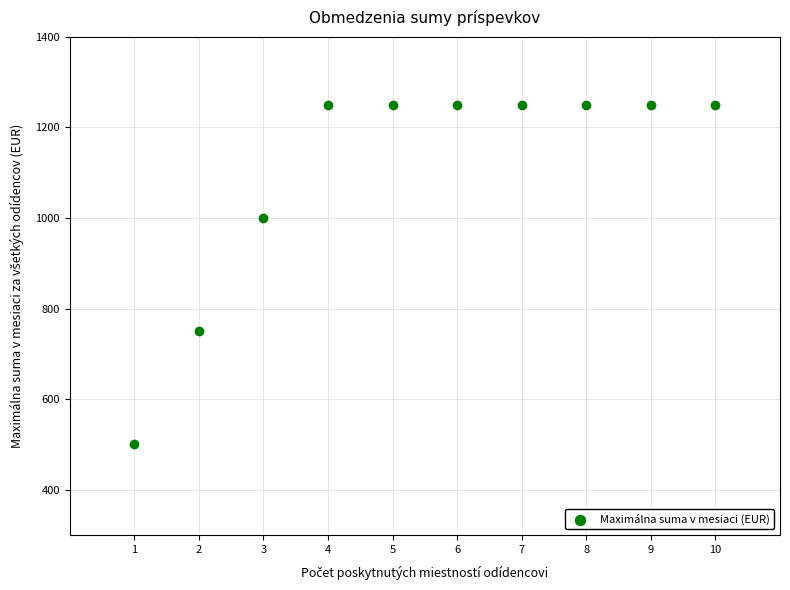

What is the average X value?

6